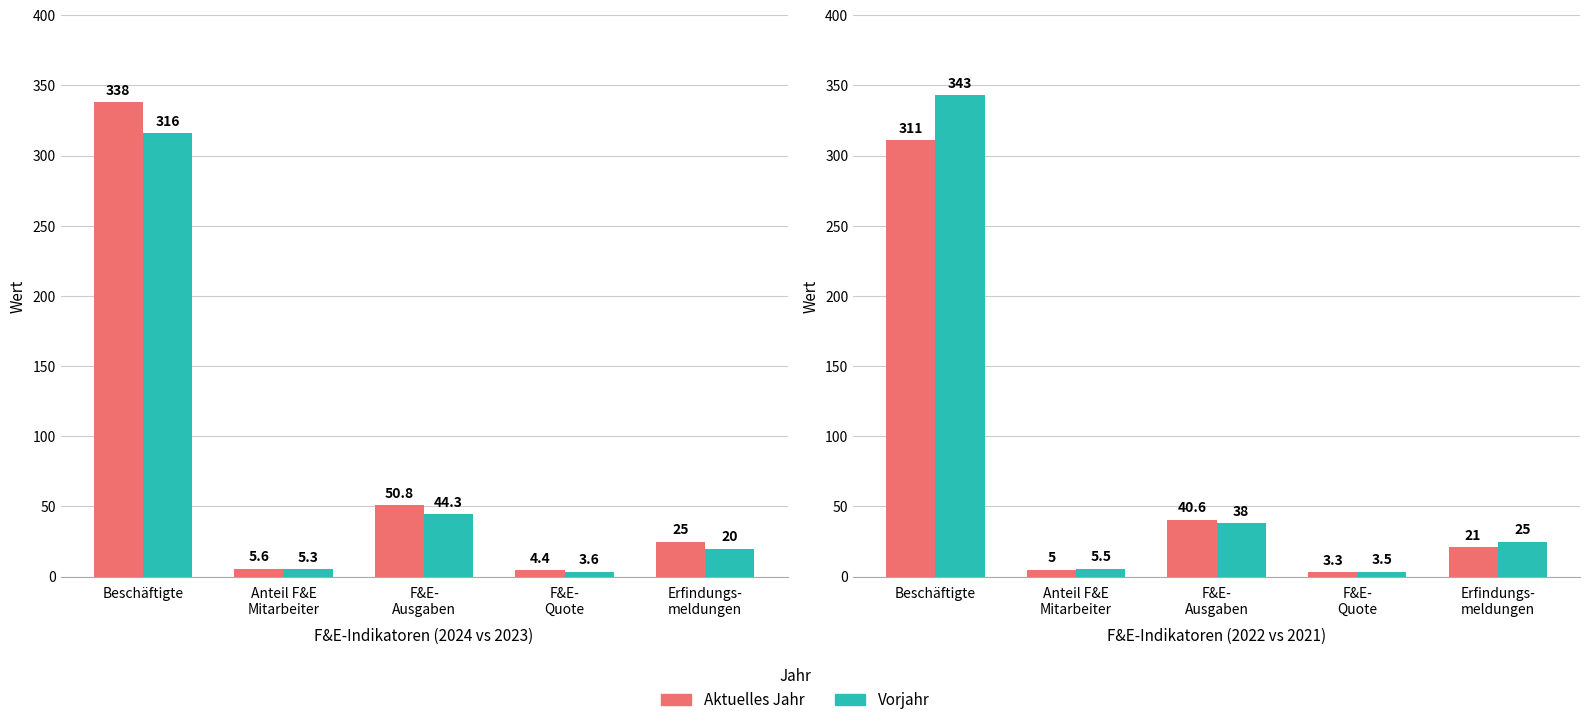

At which label does 2023 first exceed 20?

Beschäftigte